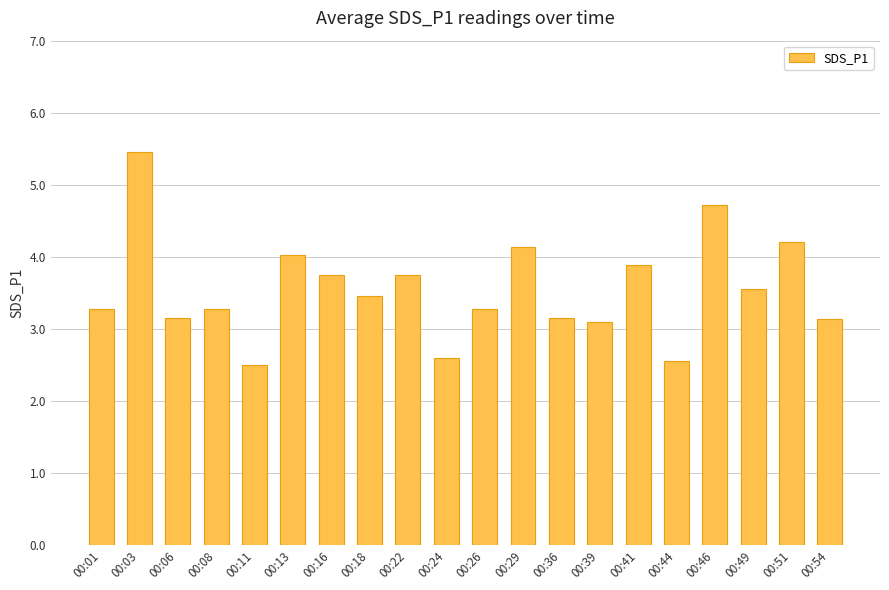

Between 00:08 and 00:13, which is larger?

00:13